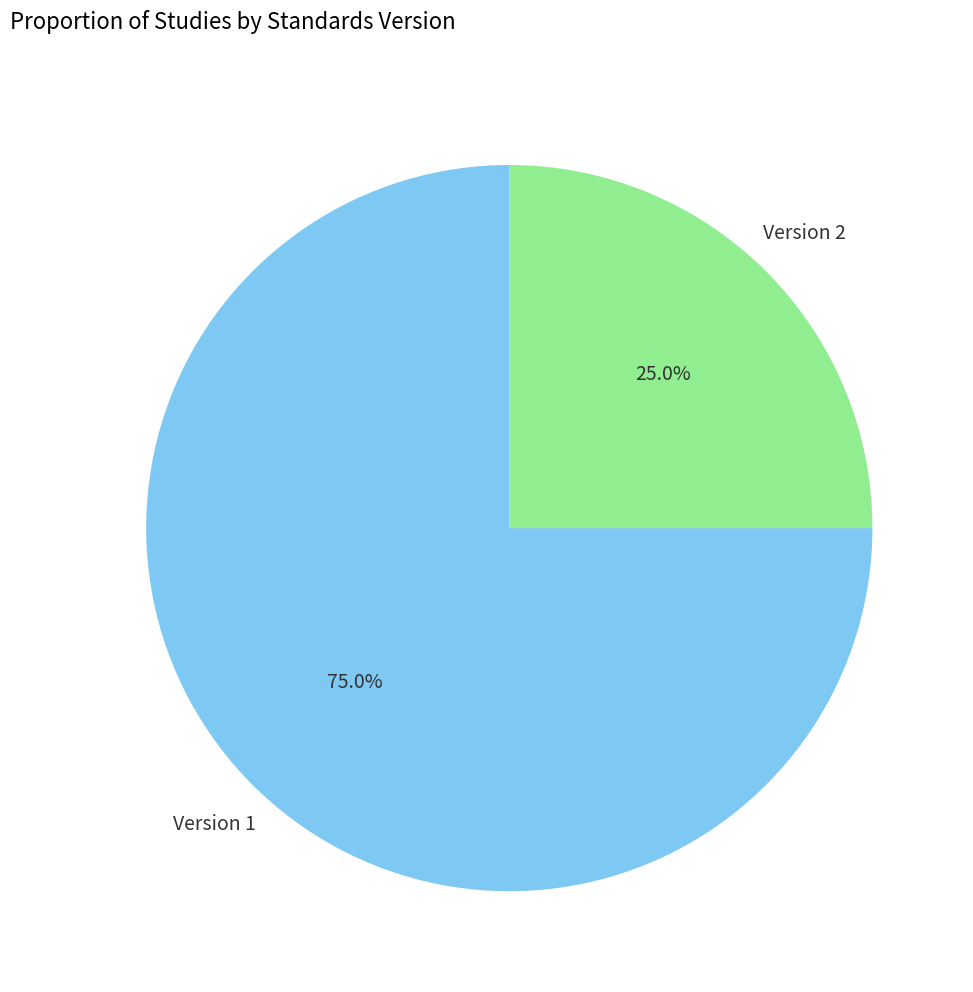

Is there any slice that represents more than half of the pie?

Yes